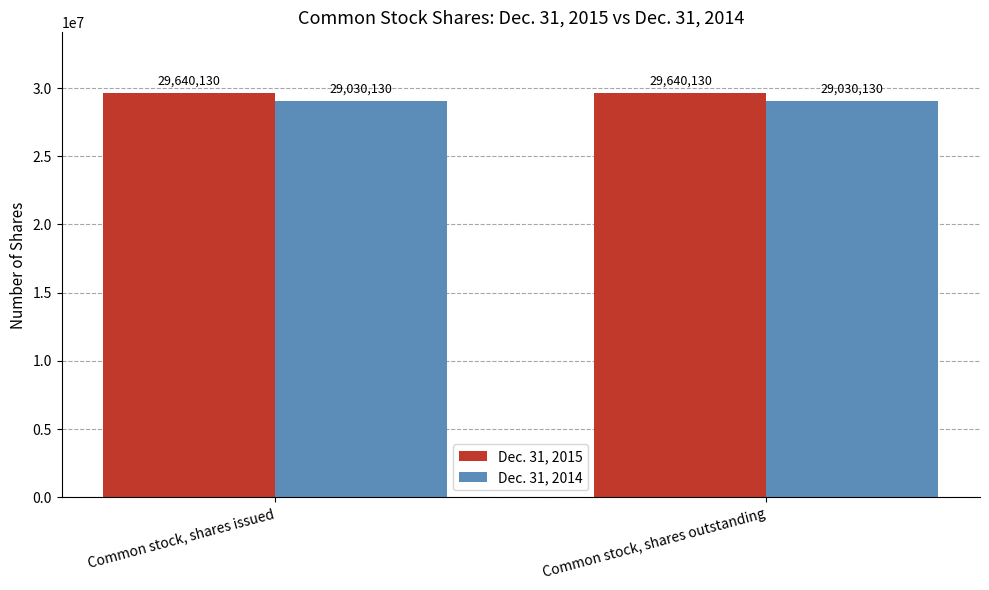

What is the difference between the highest and lowest values at Common stock, shares outstanding?

610000